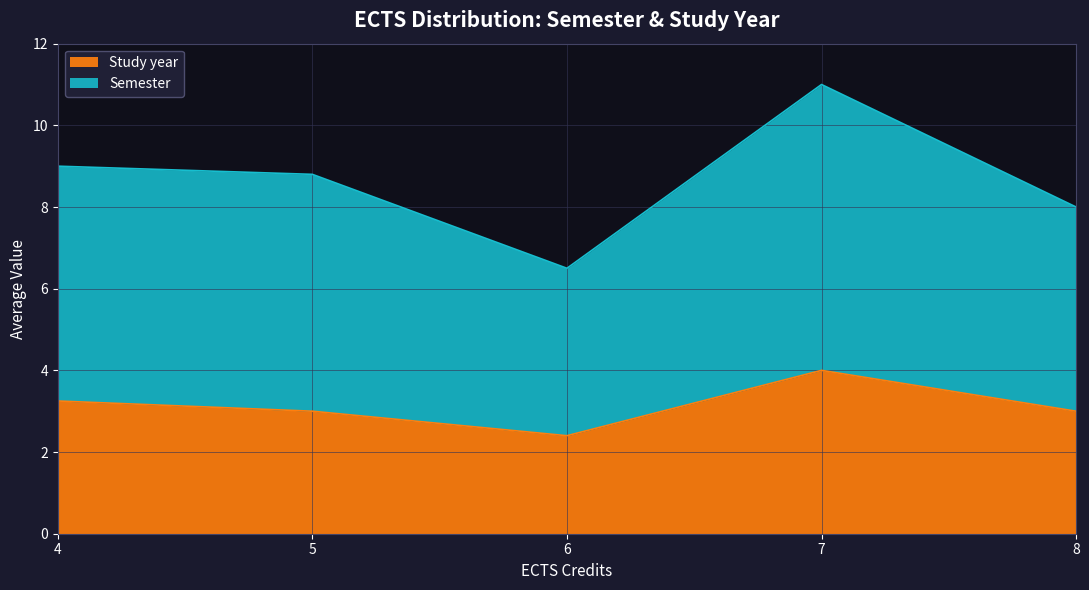

How many lines are shown in the chart?

2